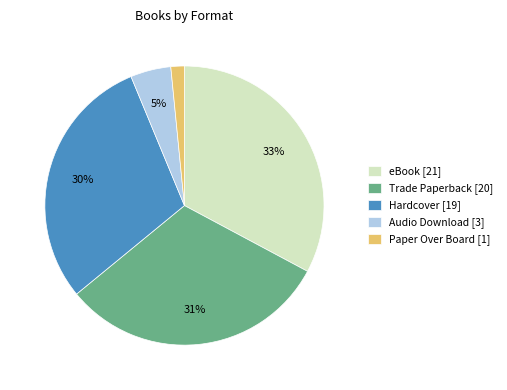

To the nearest percent, what is the average slice percentage?

20%